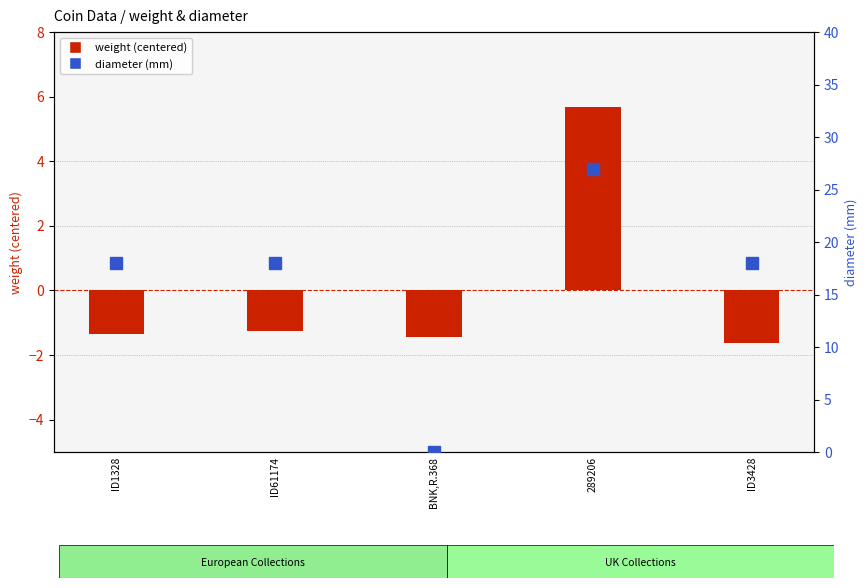

At which category does the chart reach its minimum across all series?

ID3428